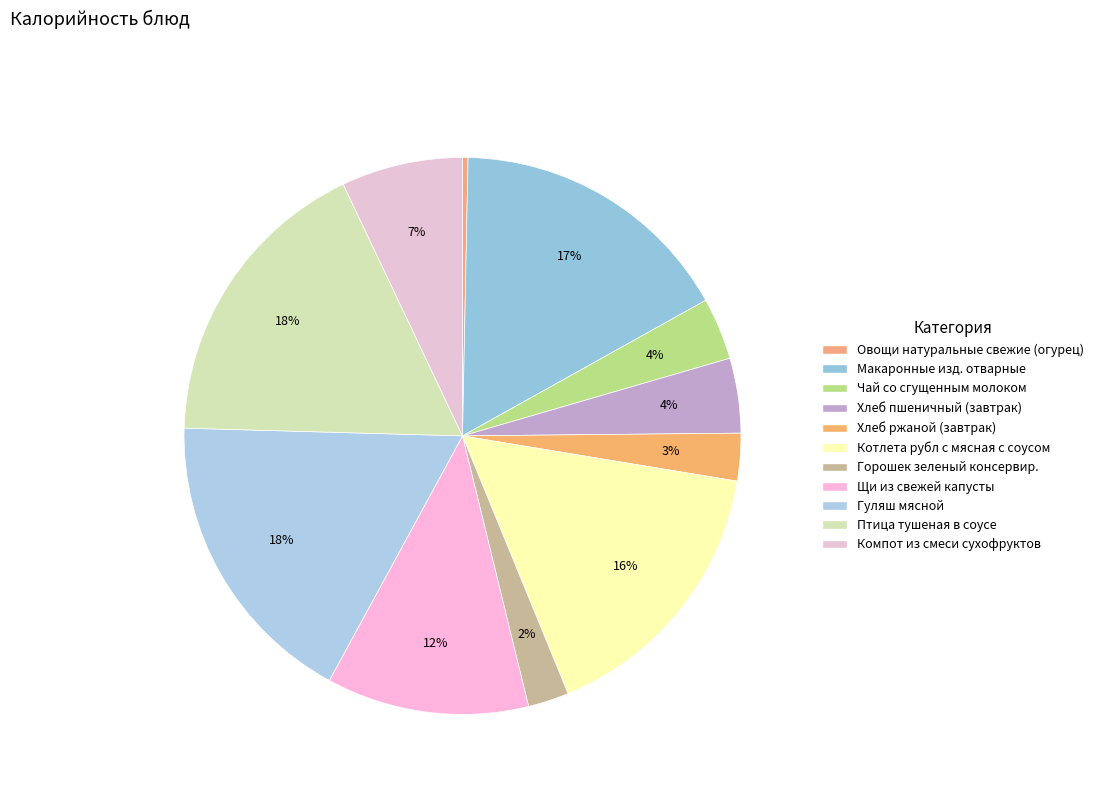

Does any single category account for the majority?

No